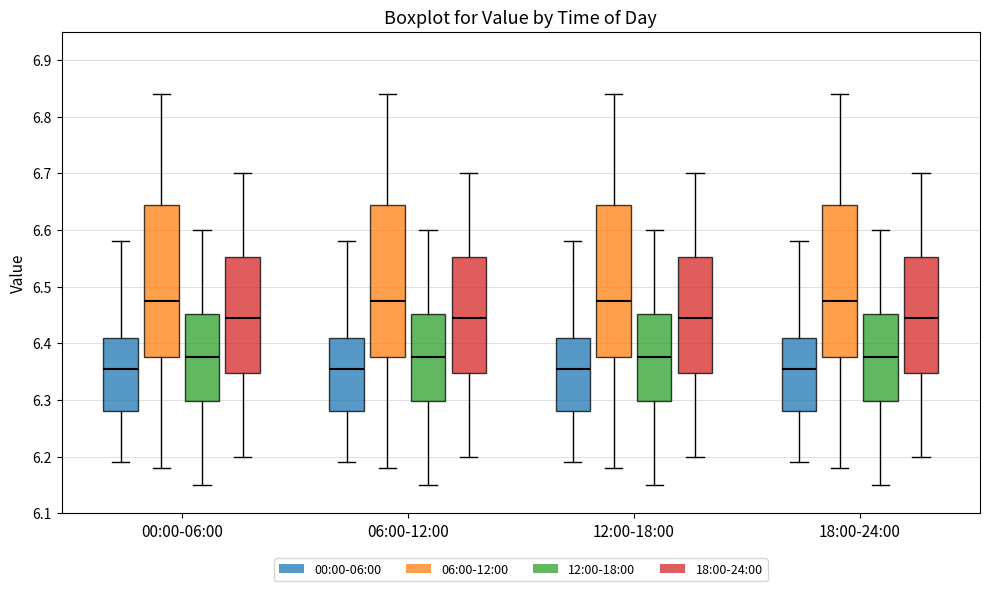

Reading left to right, read every box against the y-axis: the position of its median line, the range the box covers, and the ends of its whiskers. The values are not printed on the chart, so give them approximately, as read against the axis.

00:00-06:00 (00:00-06:00): median 6.36, box 6.28 to 6.41, whiskers 6.19 to 6.58
00:00-06:00 (06:00-12:00): median 6.48, box 6.38 to 6.65, whiskers 6.18 to 6.84
00:00-06:00 (12:00-18:00): median 6.38, box 6.30 to 6.45, whiskers 6.15 to 6.60
00:00-06:00 (18:00-24:00): median 6.45, box 6.35 to 6.55, whiskers 6.20 to 6.70
06:00-12:00 (00:00-06:00): median 6.36, box 6.28 to 6.41, whiskers 6.19 to 6.58
06:00-12:00 (06:00-12:00): median 6.48, box 6.38 to 6.65, whiskers 6.18 to 6.84
06:00-12:00 (12:00-18:00): median 6.38, box 6.30 to 6.45, whiskers 6.15 to 6.60
06:00-12:00 (18:00-24:00): median 6.45, box 6.35 to 6.55, whiskers 6.20 to 6.70
12:00-18:00 (00:00-06:00): median 6.36, box 6.28 to 6.41, whiskers 6.19 to 6.58
12:00-18:00 (06:00-12:00): median 6.48, box 6.38 to 6.65, whiskers 6.18 to 6.84
12:00-18:00 (12:00-18:00): median 6.38, box 6.30 to 6.45, whiskers 6.15 to 6.60
12:00-18:00 (18:00-24:00): median 6.45, box 6.35 to 6.55, whiskers 6.20 to 6.70
18:00-24:00 (00:00-06:00): median 6.36, box 6.28 to 6.41, whiskers 6.19 to 6.58
18:00-24:00 (06:00-12:00): median 6.48, box 6.38 to 6.65, whiskers 6.18 to 6.84
18:00-24:00 (12:00-18:00): median 6.38, box 6.30 to 6.45, whiskers 6.15 to 6.60
18:00-24:00 (18:00-24:00): median 6.45, box 6.35 to 6.55, whiskers 6.20 to 6.70